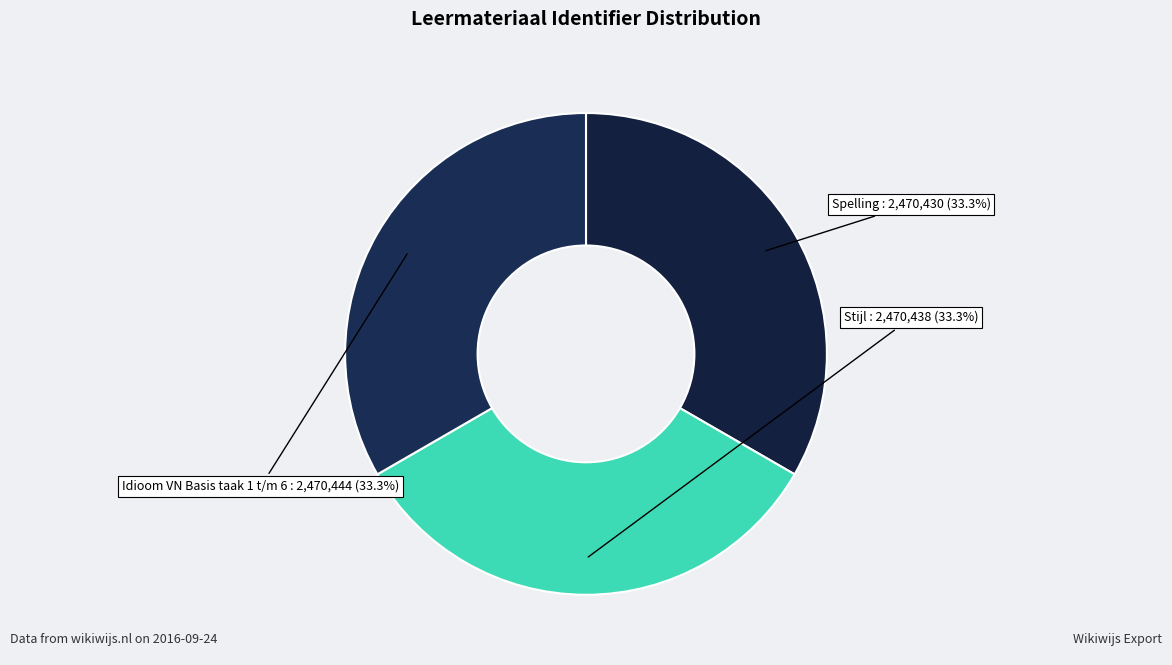

Count the number of slices in the pie.

3